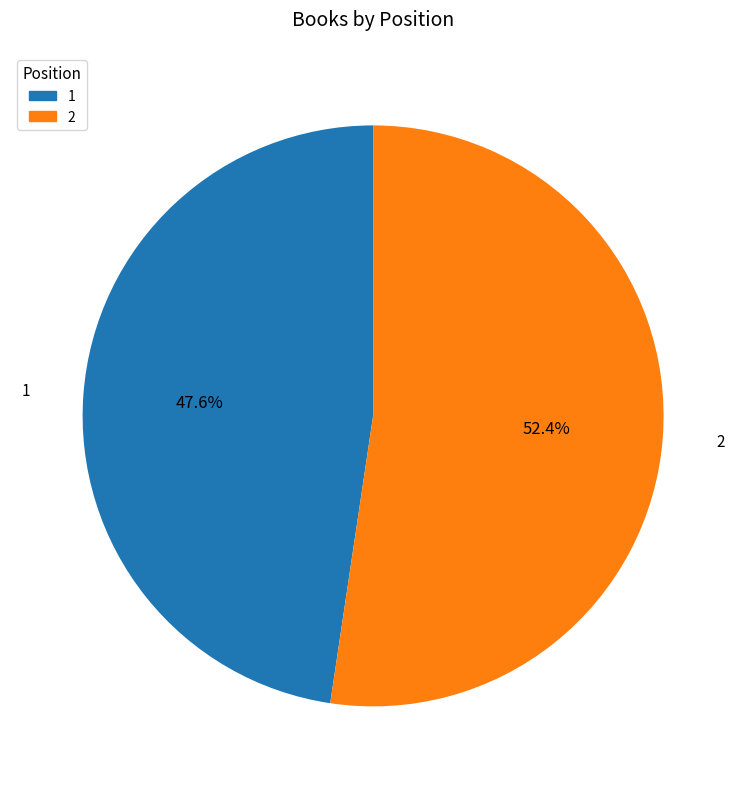

Count the number of slices in the pie.

2